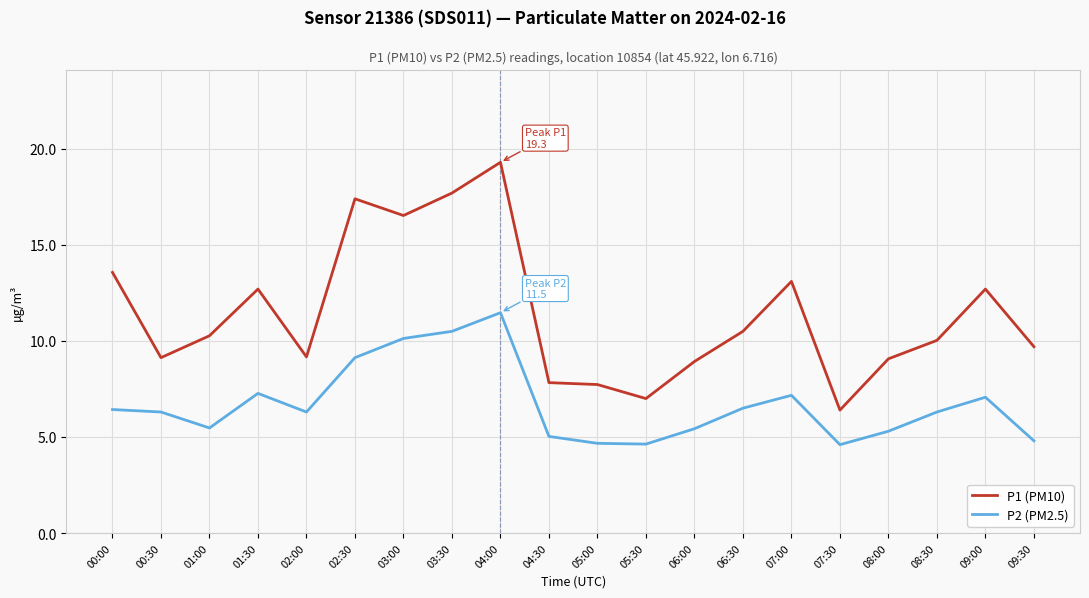

Rank the series by their maximum value, from lowest to highest.

P2 (PM2.5), P1 (PM10)